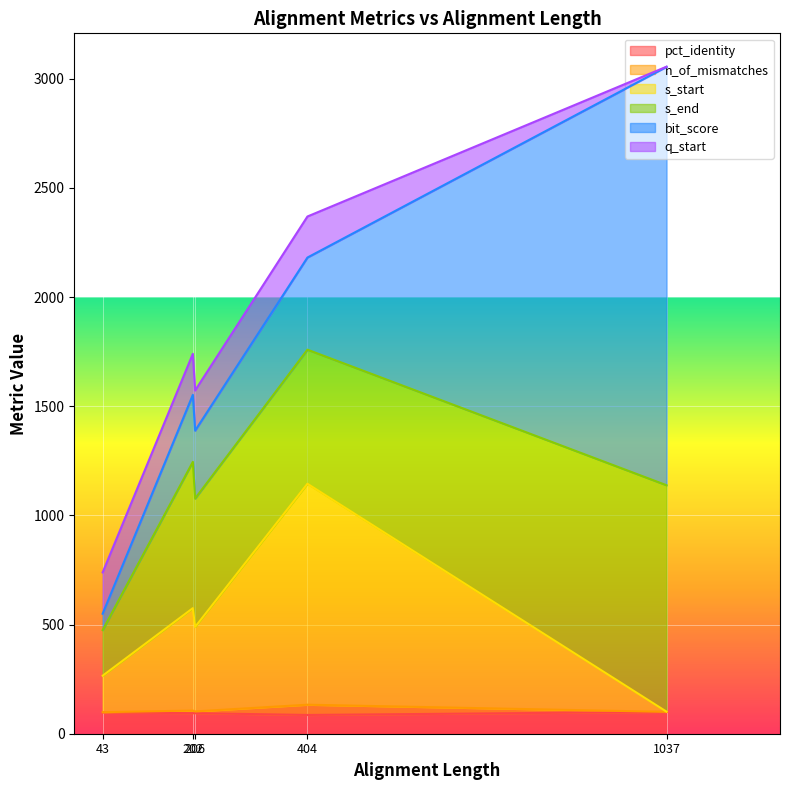

Reading left to right, transcribe all the data shown in this chart.

pct_identity: 1037=100.0	404=85.9	206=94.2	202=94.1	43=97.7
n_of_mismatches: 1037=0.0	404=47.0	206=8.0	202=12.0	43=1.0
s_start: 1037=1.0	404=1012.0	206=387.0	202=469.0	43=167.0
s_end: 1037=1037.0	404=614.0	206=588.0	202=670.0	43=209.0
bit_score: 1037=1916.0	404=422.0	206=311.0	202=307.0	43=75.0
q_start: 1037=1.0	404=188.0	206=184.0	202=188.0	43=189.0